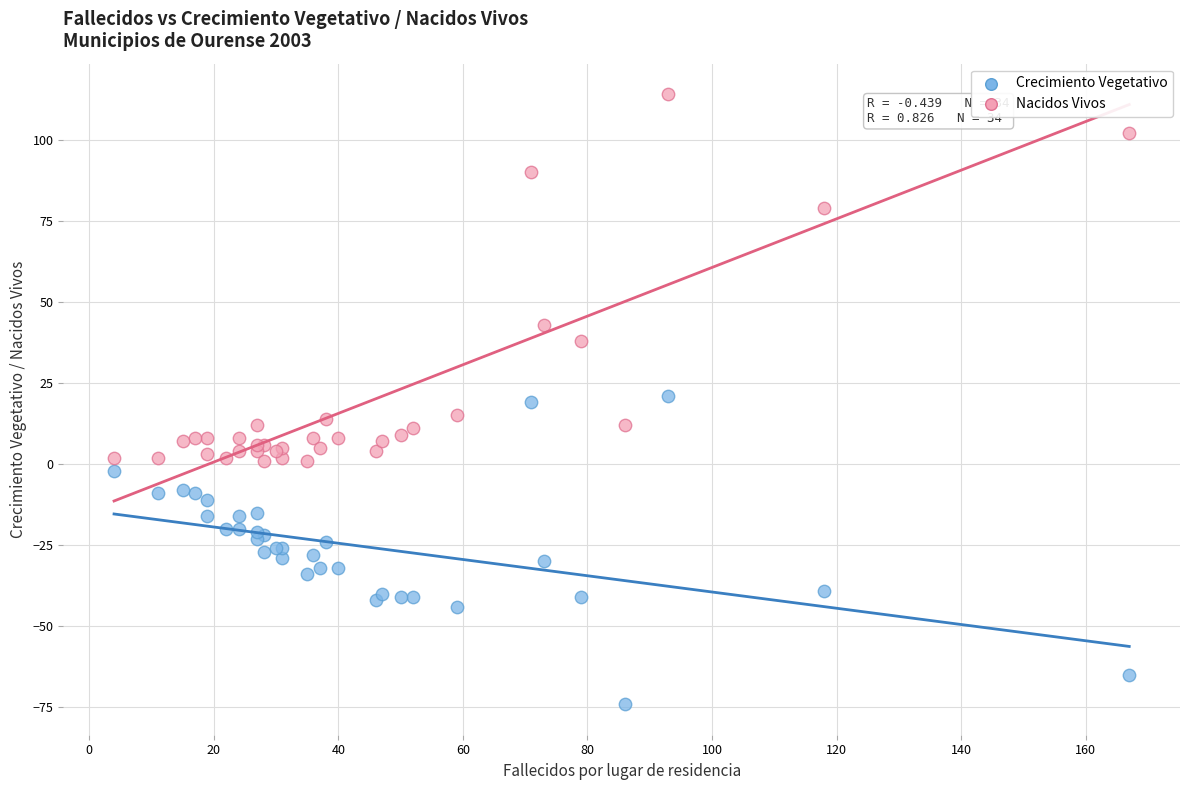

Which series has the widest spread of Y values?

Nacidos Vivos